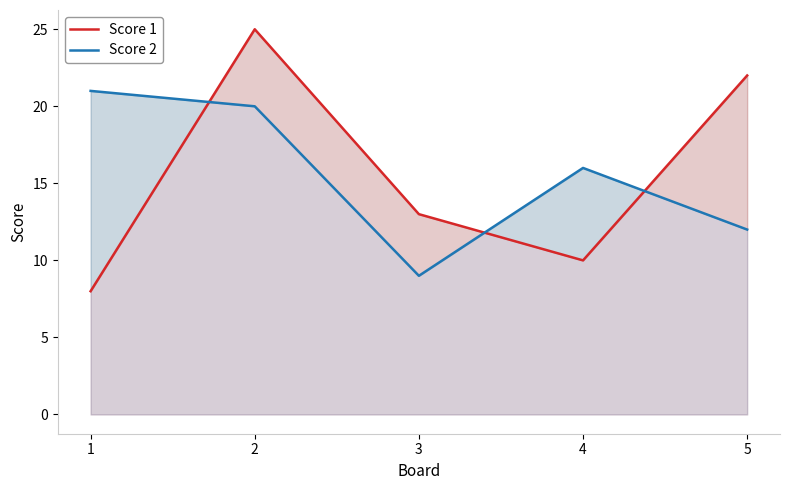

Between which two adjacent categories do Score 1 and Score 2 first intersect?

1 and 2